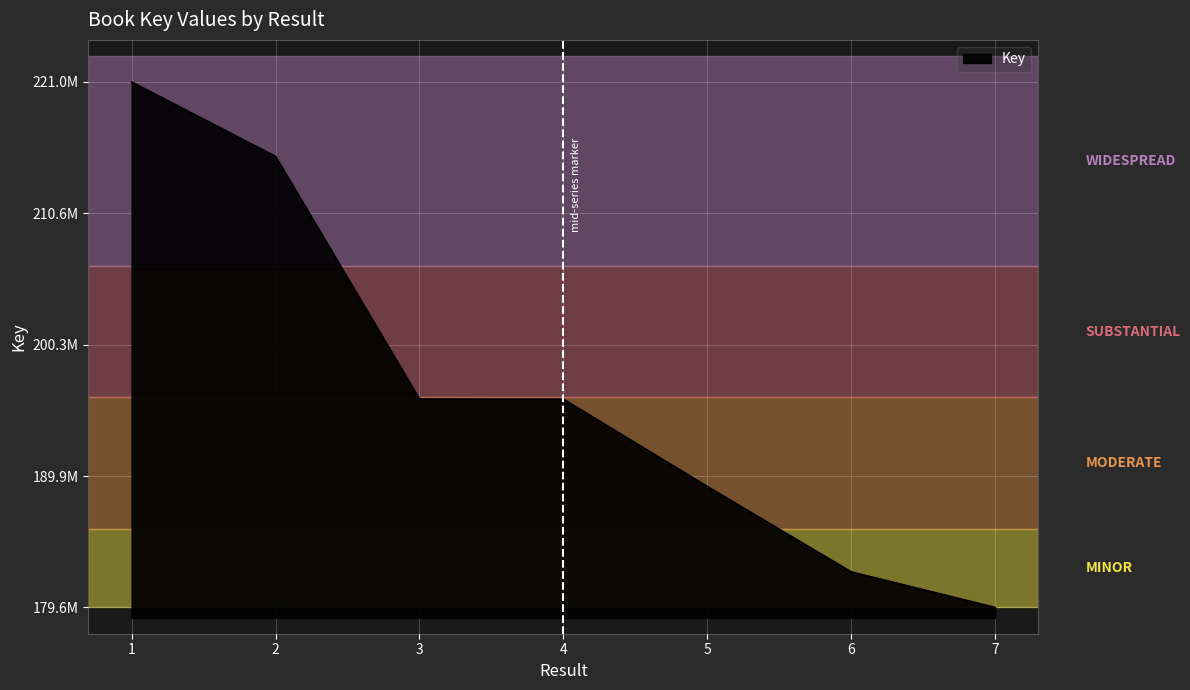

True or false: the data shows 113308908 at 4.

False